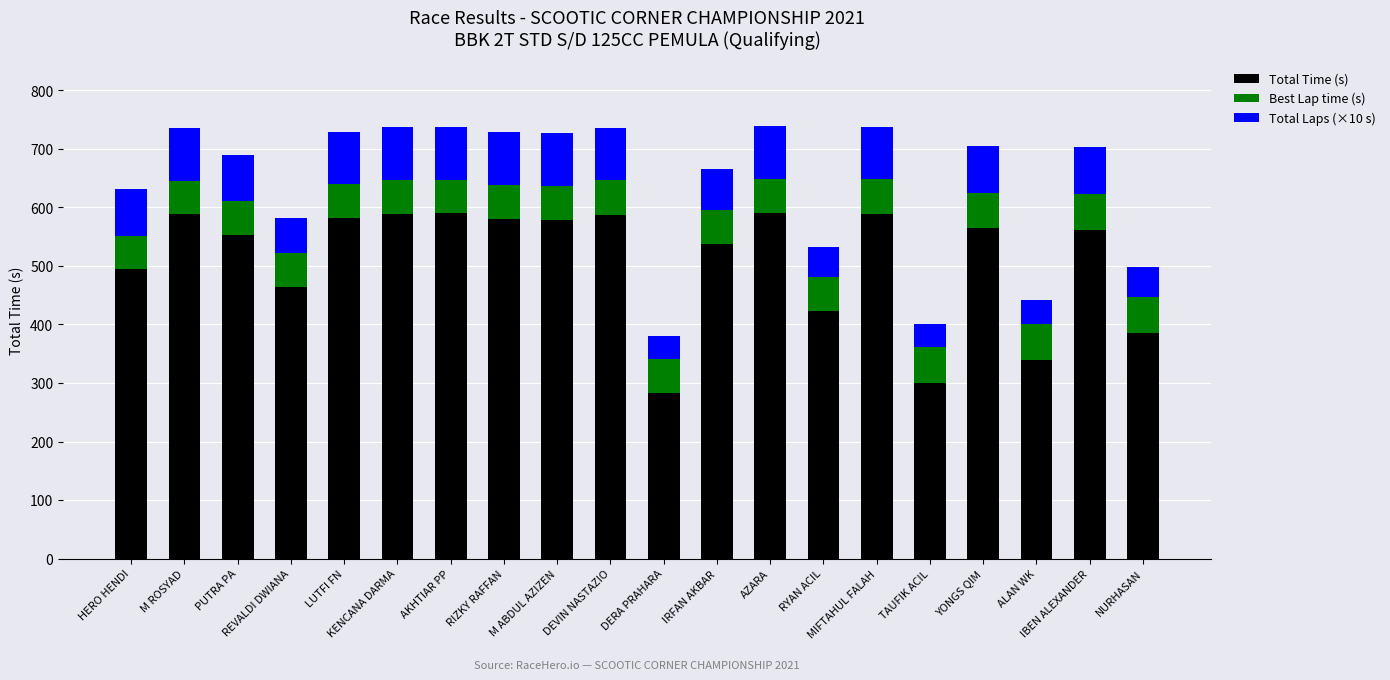

What is the difference between the maximum and minimum values in the Total Time (s) series?

307.5